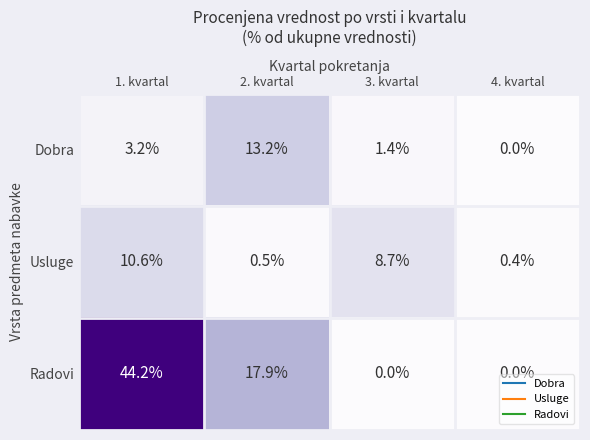

Count the number of data series in this chart.

3